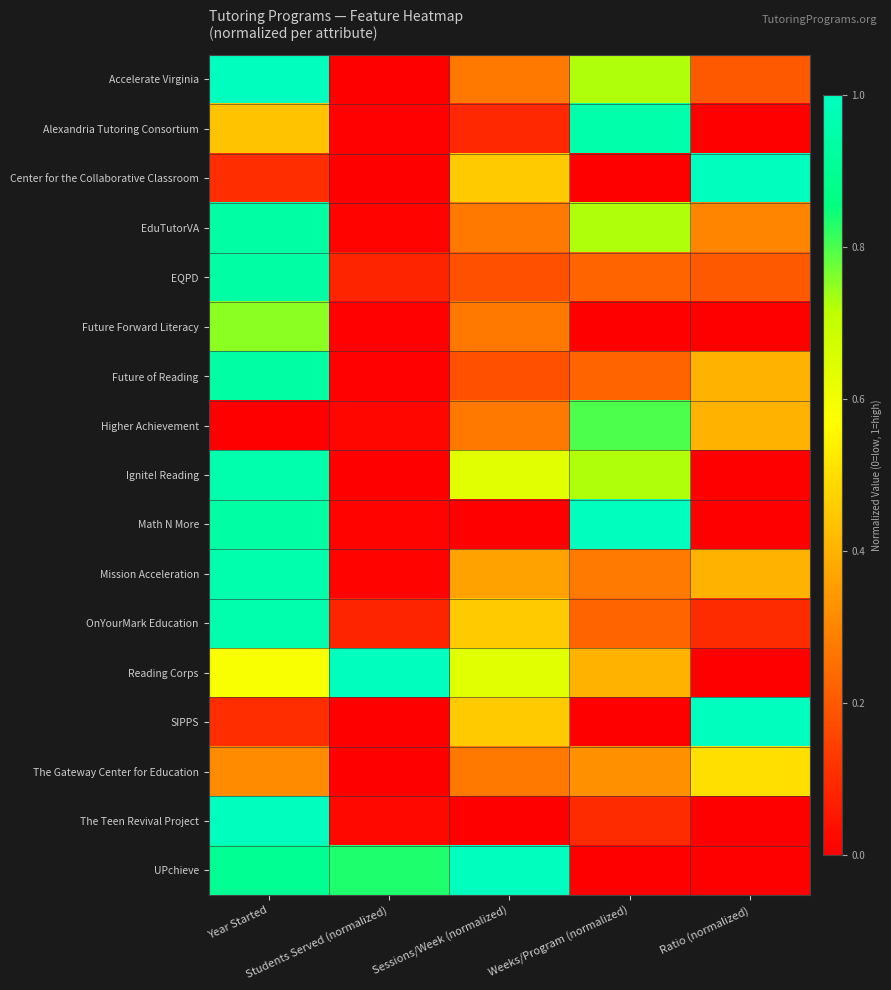

At Students Served (normalized), list the series in order from largest to smallest.

Reading Corps, UPchieve, EQPD, OnYourMark Education, The Teen Revival Project, Higher Achievement, EduTutorVA, Math N More, Mission Acceleration, Future Forward Literacy, Future of Reading, Alexandria Tutoring Consortium, Accelerate Virginia, Center for the Collaborative Classroom, Ignite! Reading, SIPPS, The Gateway Center for Education